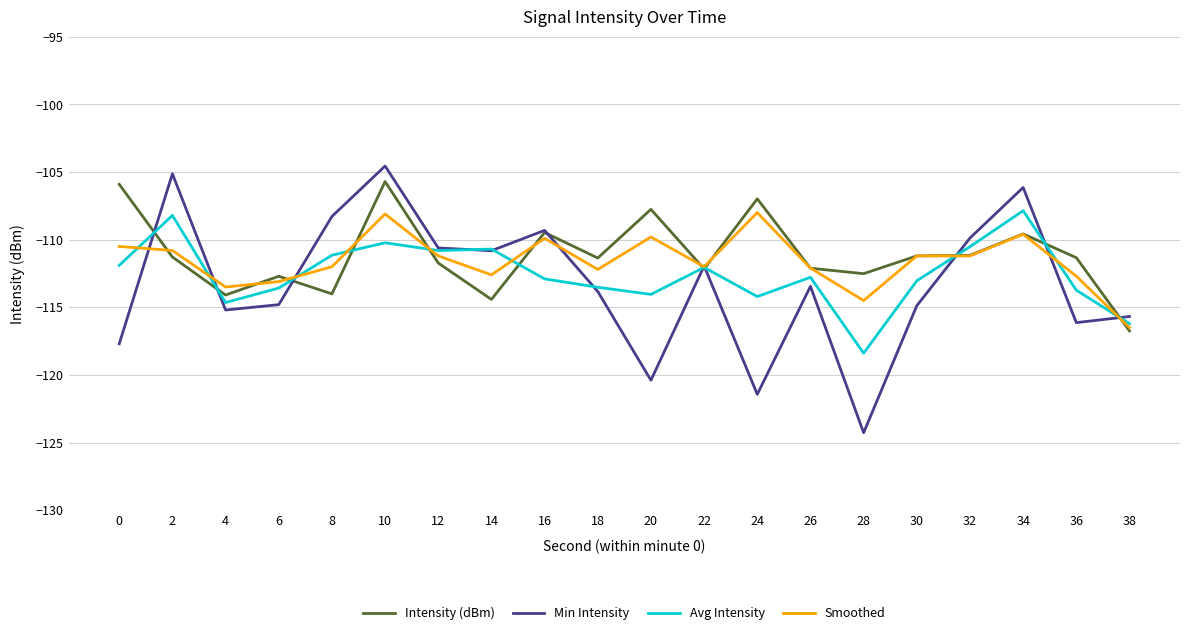

What is the difference between the highest and lowest values at 4?

1.7